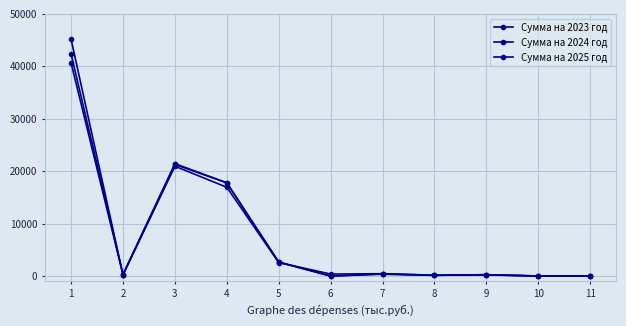

True or false: Сумма на 2023 год and Сумма на 2024 год intersect in this chart.

True